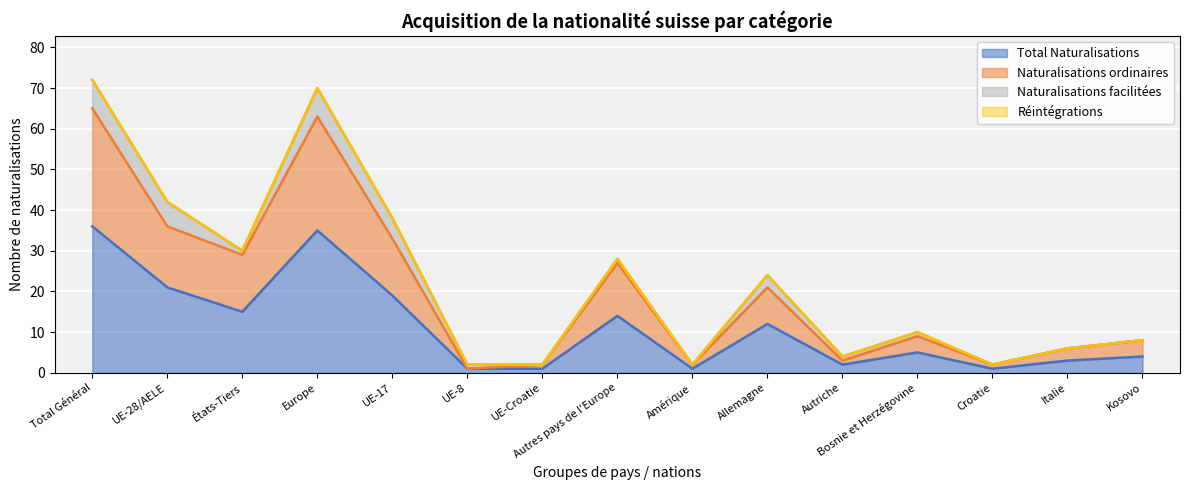

What is the maximum value for Total Naturalisations?

36